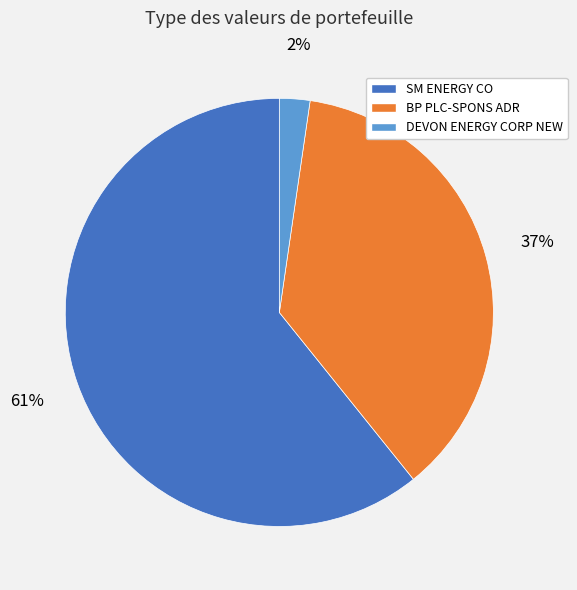

What is the ratio of the value at SM ENERGY CO to the value at BP PLC-SPONS ADR?

1.6